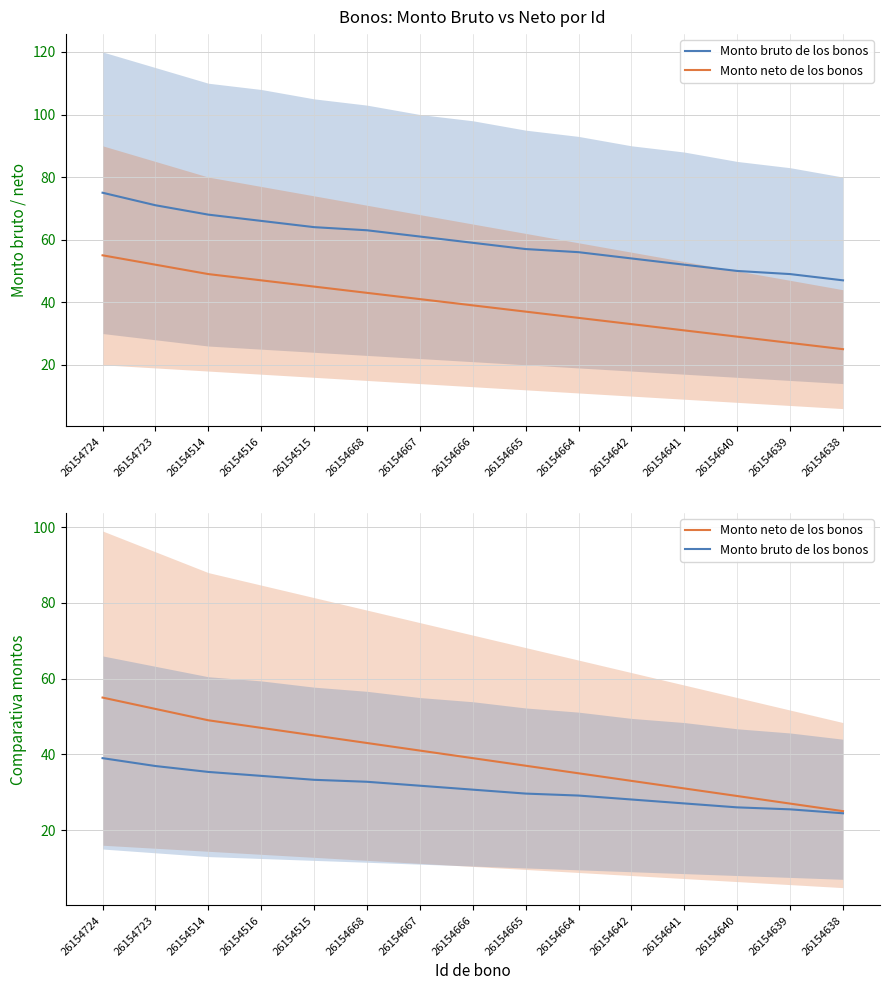

The Monto neto de los bonos series shows 81.7 at 26154723. True or false?

False